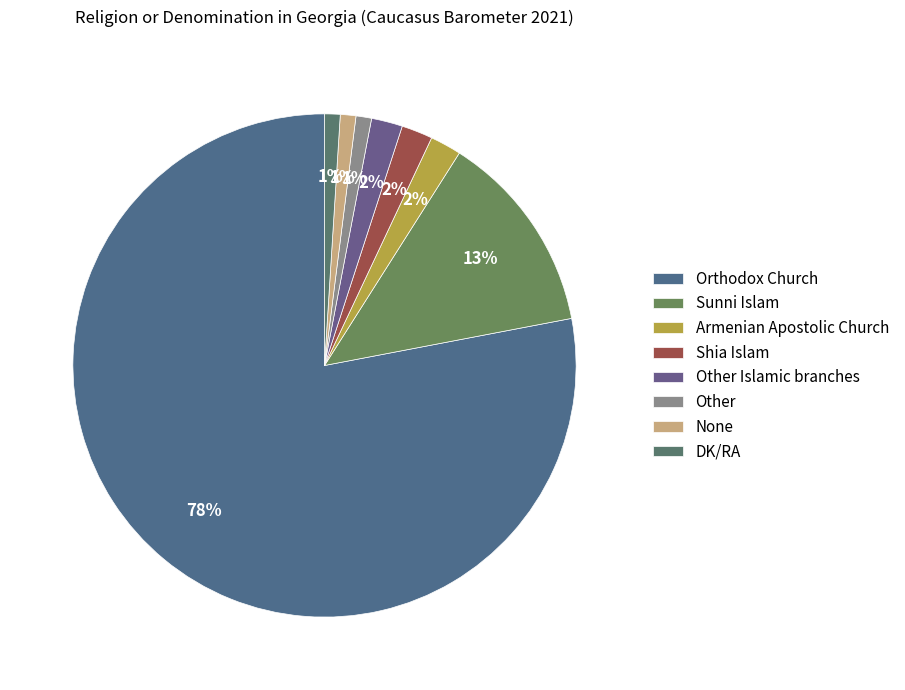

What percentage is the Other Islamic branches slice, to the nearest percent?

2%